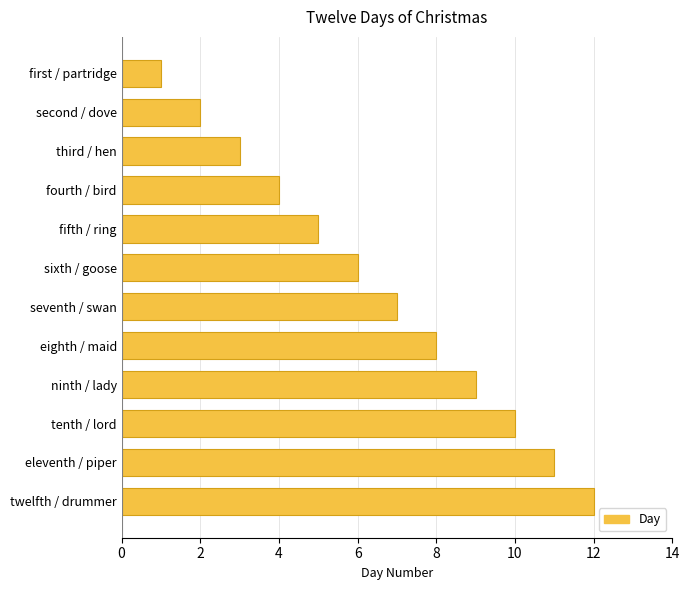

Which category has the lowest value across all series?

first / partridge